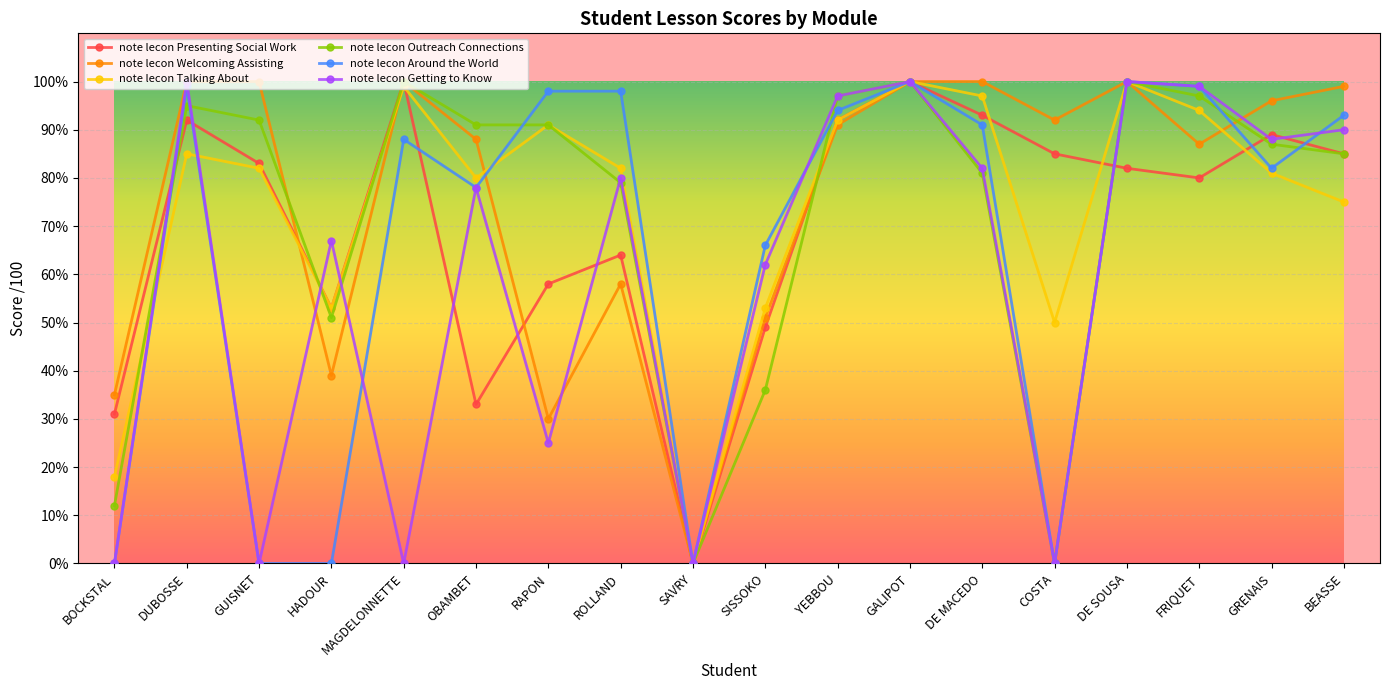

At how many categories does at least one series exceed 60?

16